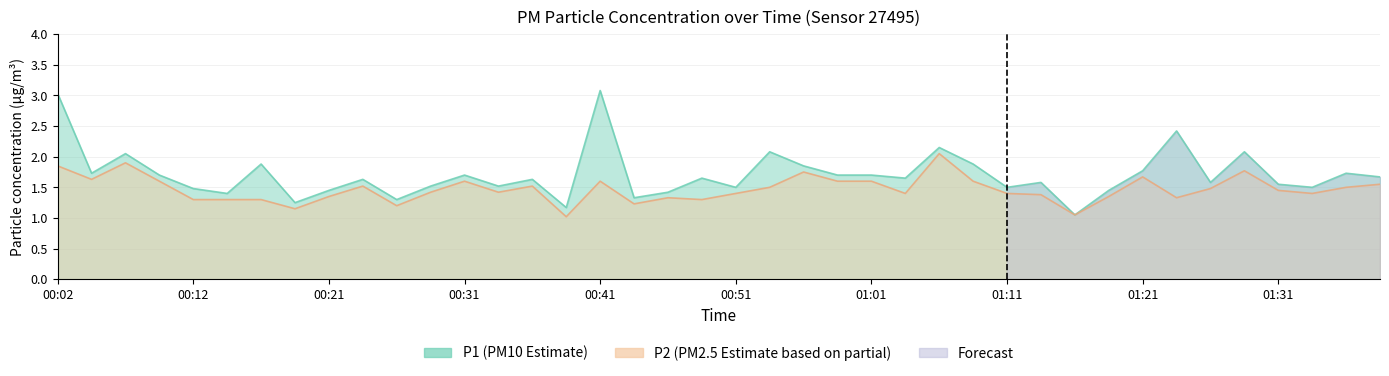

True or false: P2 and P1 intersect in this chart.

False